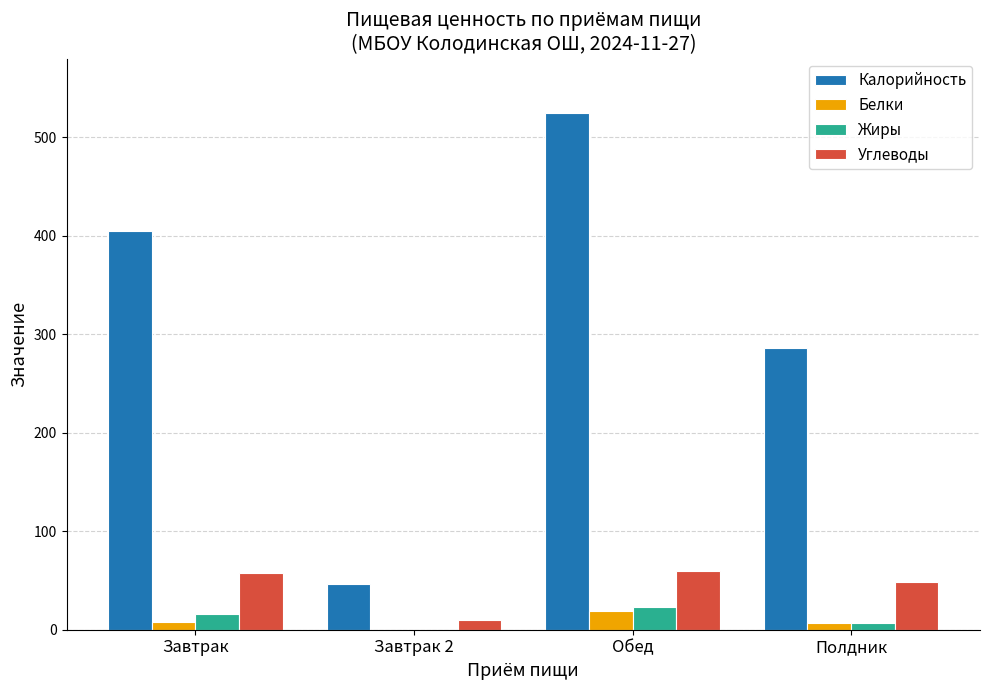

At which category is the sum across all series the highest?

Обед